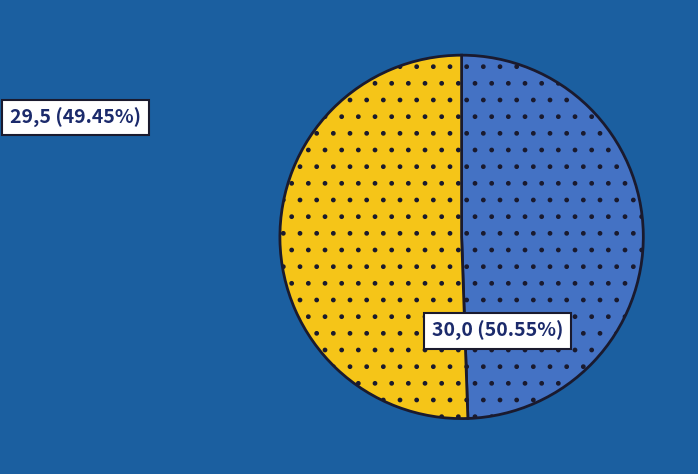

Does any single category account for the majority?

Yes